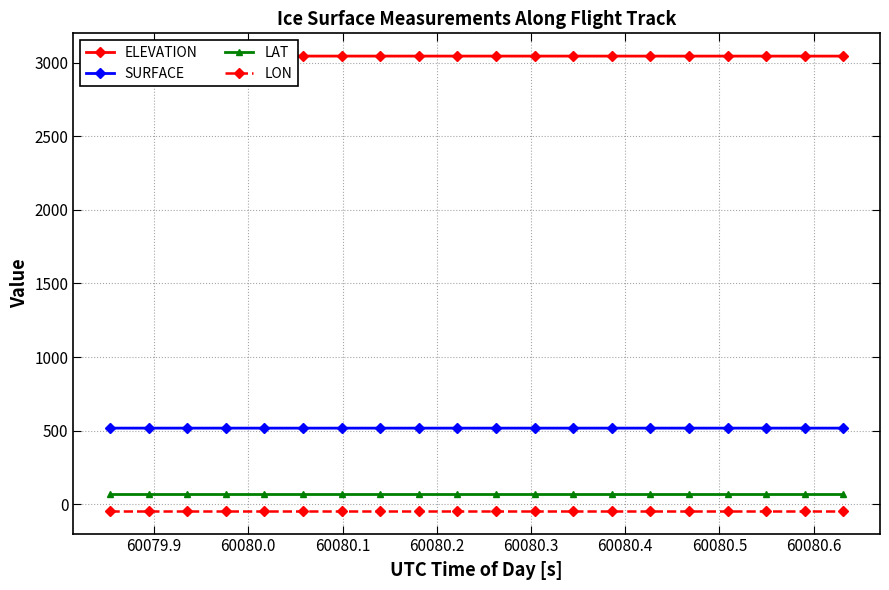

True or false: LON and LAT intersect in this chart.

False